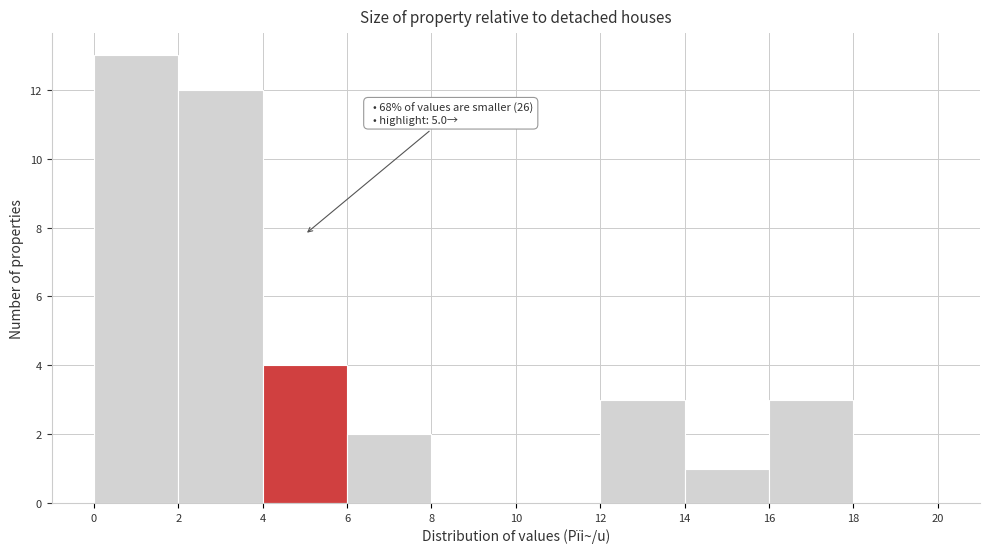

Which range on the x-axis has the tallest bar?

0 to 2